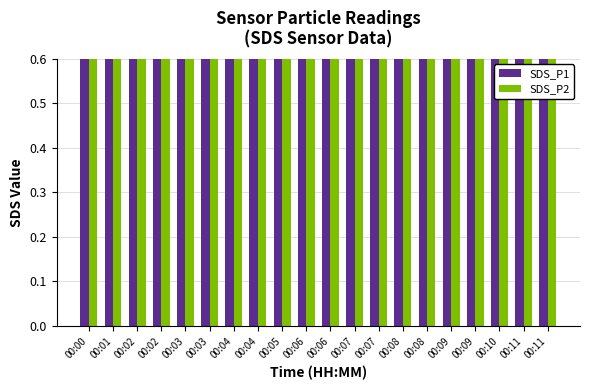

At which label does SDS_P1 reach its minimum?

00:04